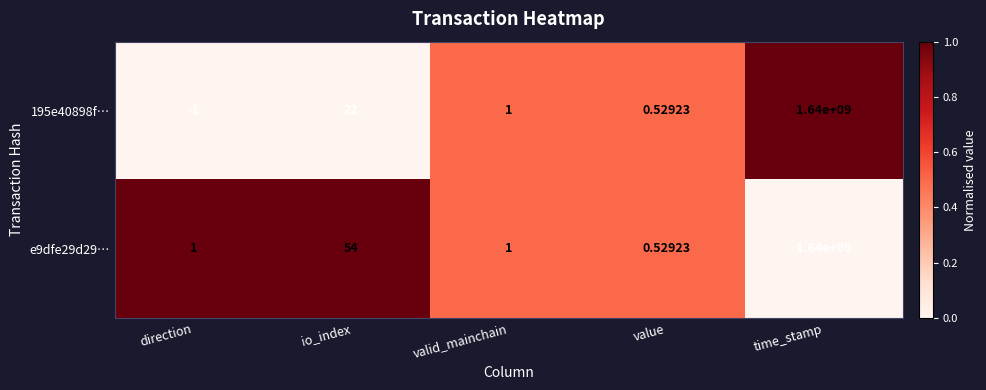

Which category has the highest value across all series?

time_stamp